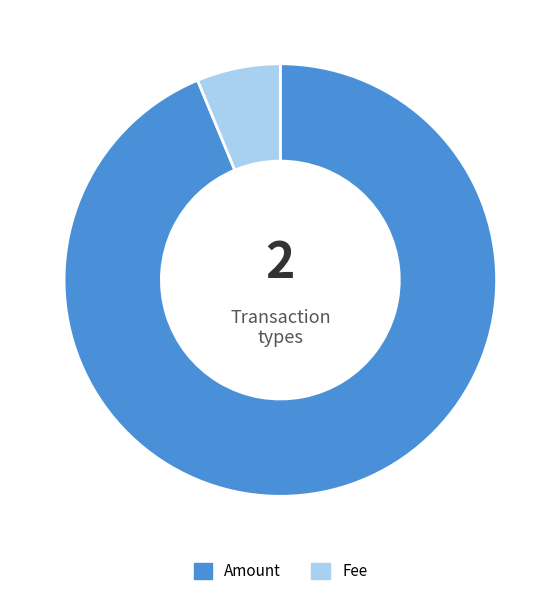

Is it true that Fee is 1% of the pie?

False